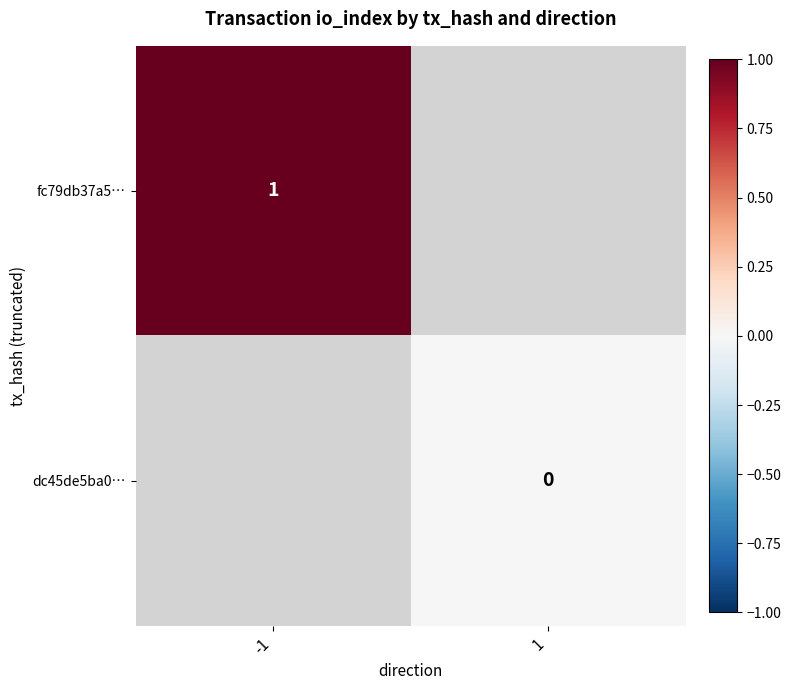

The fc79db37a5… series shows 1 at -1. True or false?

True